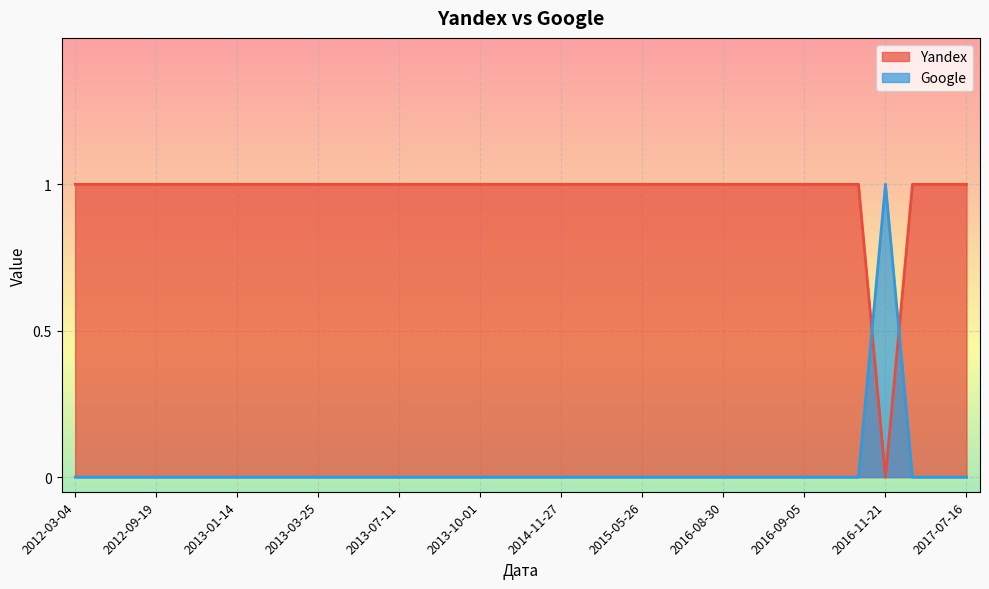

True or false: Google has a value of 0 at 2016-09-01.

True